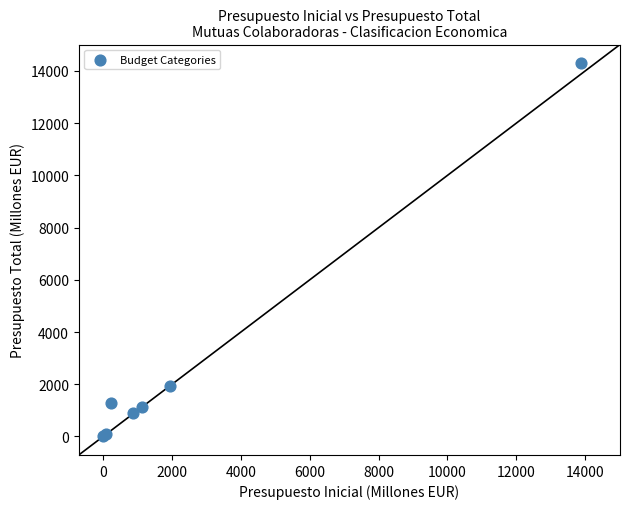

What Y value in the scatter plot is closest to 7151?

1931.5